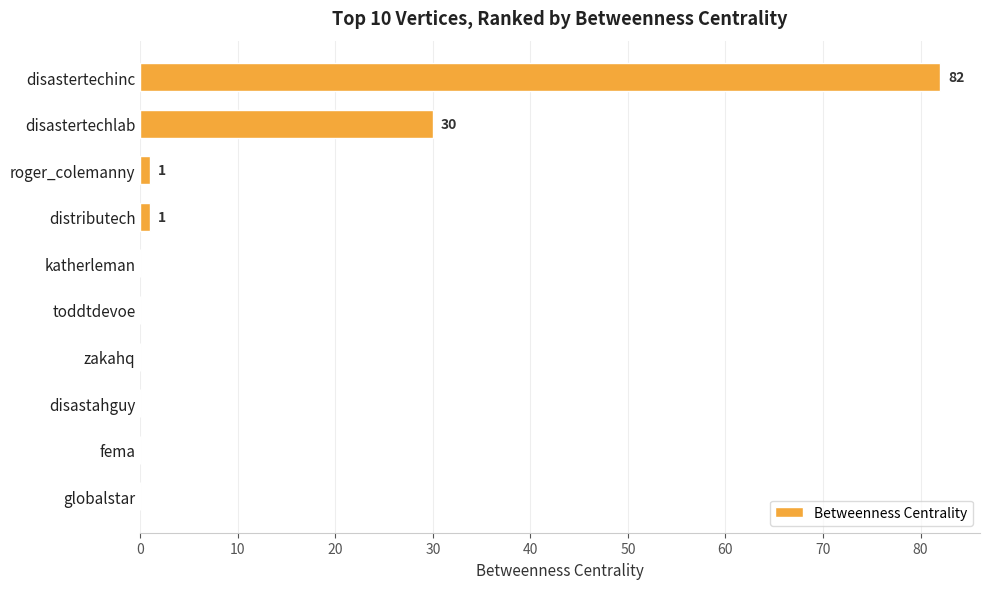

Is it true that the value at disastertechlab is 51?

False